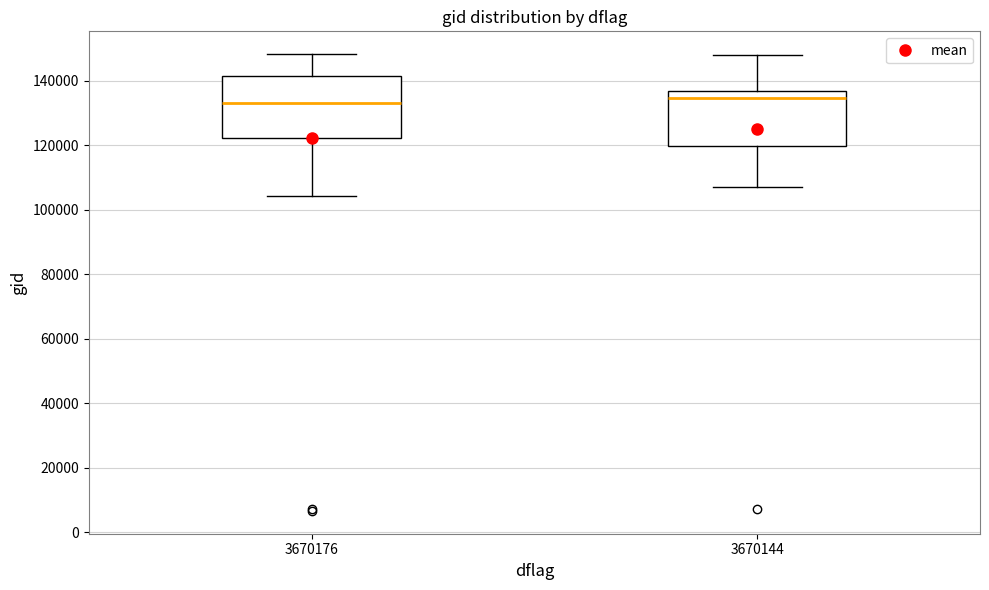

Reading left to right, read every box against the y-axis: the position of its median line, the range the box covers, and the ends of its whiskers. The values are not printed on the chart, so give them approximately, as read against the axis.

3670176: median 132000, box 122000 to 142000, whiskers 104000 to 148000
3670144: median 134000, box 120000 to 136000, whiskers 108000 to 148000